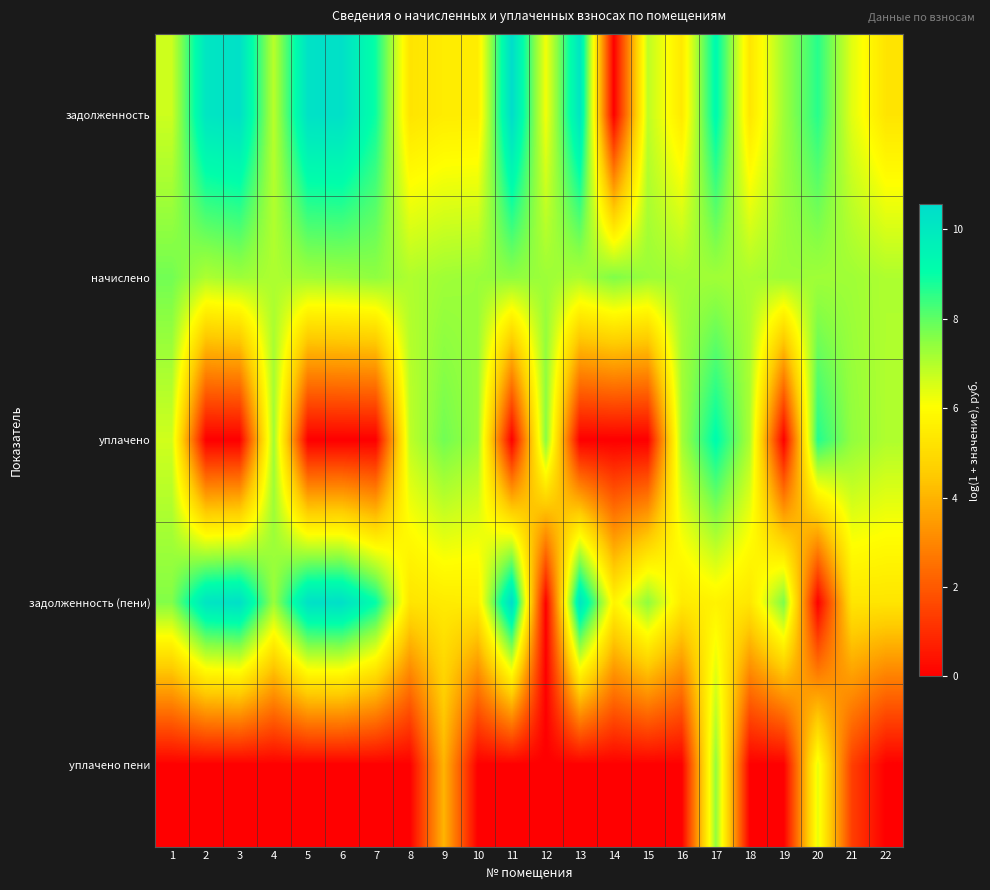

Reading left to right, extract all data points from this chart.

задолженность: 1=6.7	2=10.1	3=10.3	4=6.9	5=10.3	6=10.4	7=8.9	8=5.3	9=5.5	10=5.5	11=10.5	12=6.2	13=10.1	14=0.0	15=6.9	16=5.4	17=9.3	18=5.3	19=7.3	20=8.6	21=6.4	22=5.3
начислено: 1=7.8	2=7.1	3=7.3	4=7.1	5=7.2	6=7.3	7=7.5	8=7.0	9=7.2	10=7.3	11=7.5	12=7.3	13=7.1	14=7.6	15=7.3	16=7.2	17=7.2	18=7.1	19=7.3	20=7.2	21=7.2	22=7.1
уплачено: 1=6.6	2=0.0	3=0.0	4=7.2	5=0.0	6=0.0	7=0.0	8=6.9	9=7.8	10=7.3	11=0.0	12=7.5	13=0.0	14=0.0	15=0.0	16=7.2	17=9.2	18=7.1	19=0.0	20=8.7	21=7.4	22=7.0
задолженность (пени): 1=7.6	2=10.2	3=10.4	4=7.3	5=10.3	6=10.4	7=9.0	8=5.3	9=5.5	10=5.5	11=10.6	12=0.0	13=10.2	14=5.7	15=7.5	16=5.4	17=5.7	18=5.3	19=7.7	20=0.0	21=5.3	22=5.3
уплачено пени: 1=0.0	2=0.0	3=0.0	4=0.0	5=0.0	6=0.0	7=0.0	8=0.0	9=4.0	10=0.0	11=0.0	12=0.0	13=0.0	14=0.0	15=0.0	16=0.0	17=7.4	18=0.0	19=0.0	20=6.4	21=1.4	22=0.0